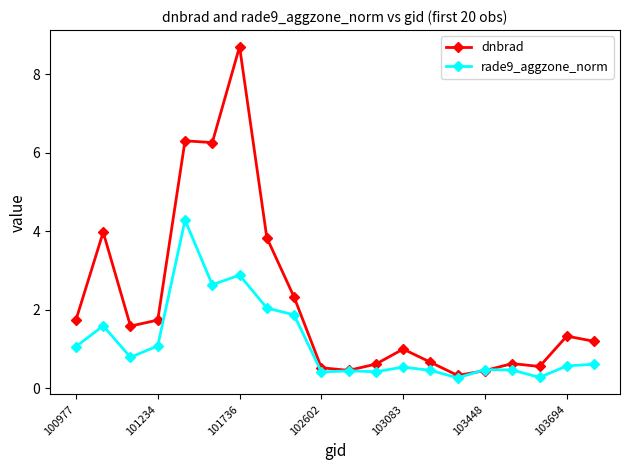

Which series has the largest range (max minus min)?

dnbrad